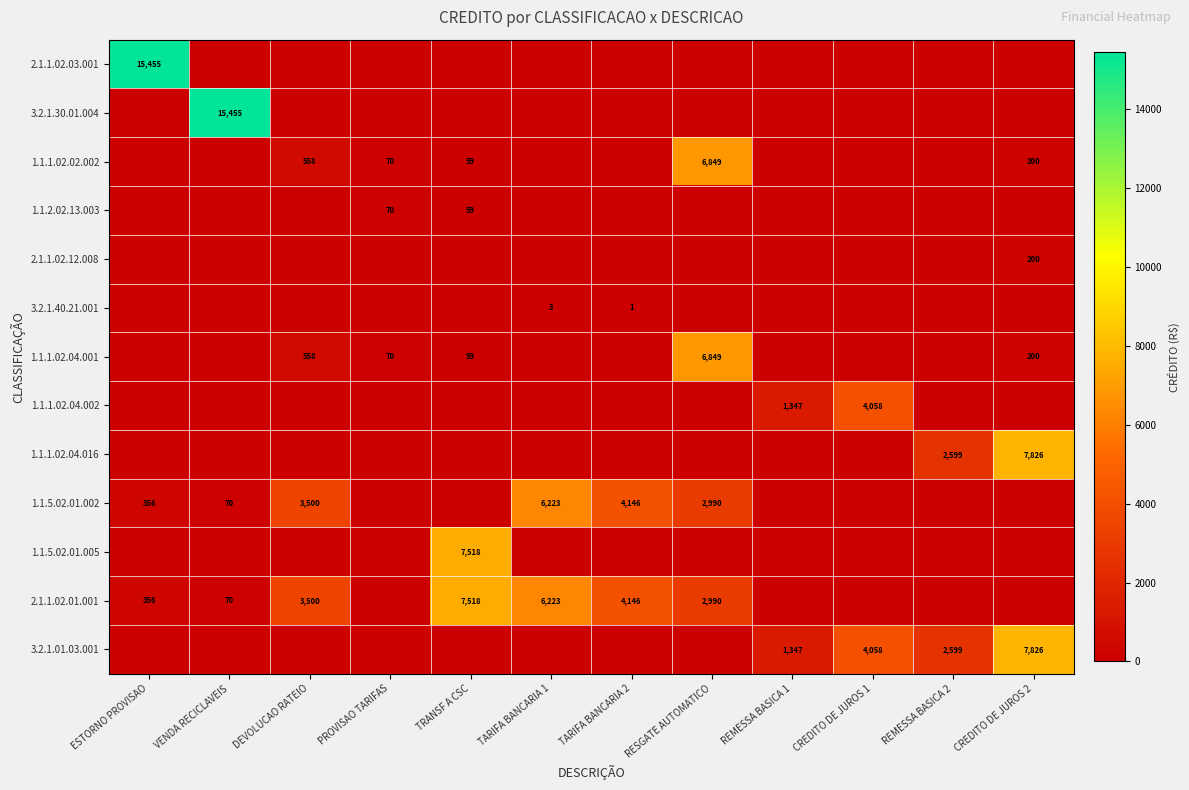

Is it true that 1.1.5.02.01.002 equals 10733 at TARIFA BANCARIA 1?

False